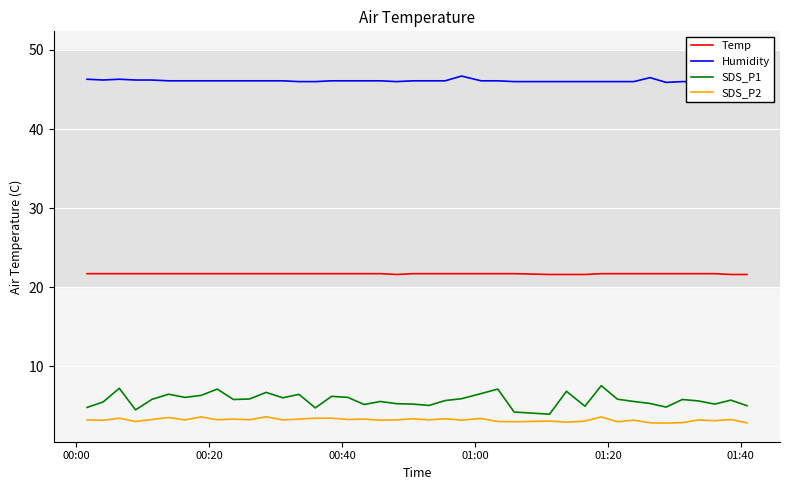

True or false: Temp and SDS_P1 cross at least once.

False